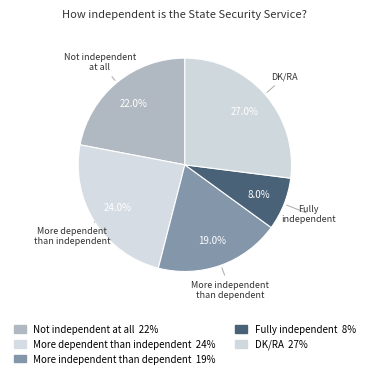

Count the number of slices in the pie.

5